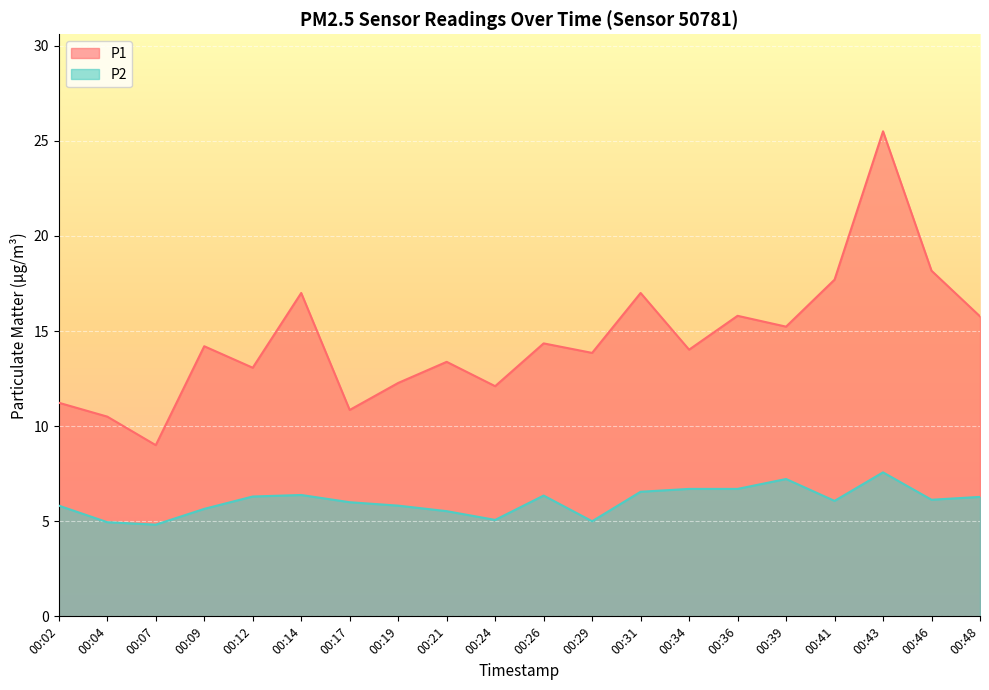

How many lines are shown in the chart?

2